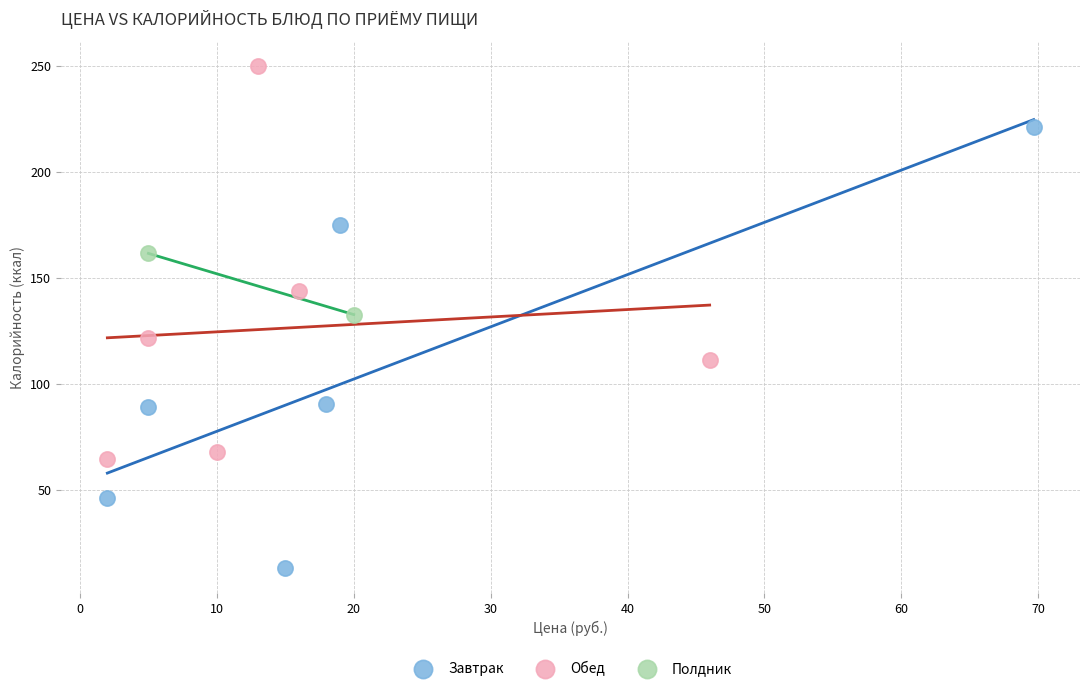

What are all the series names shown in the legend?

Завтрак, Обед, Полдник